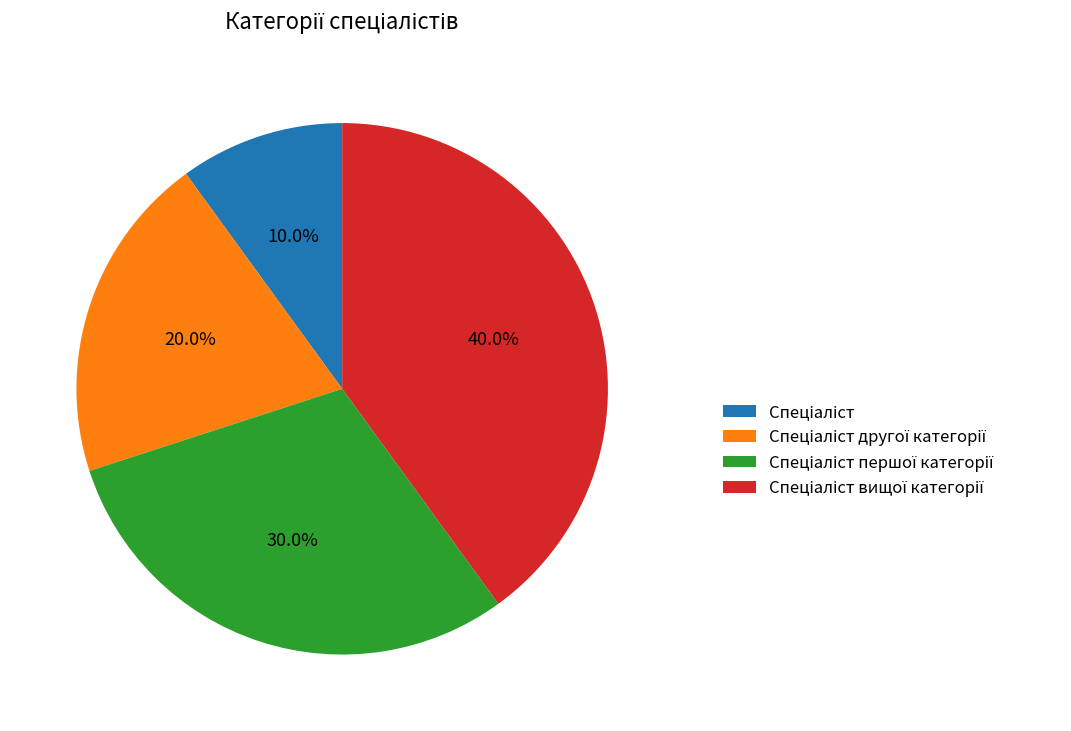

Is there a majority slice in this chart?

No